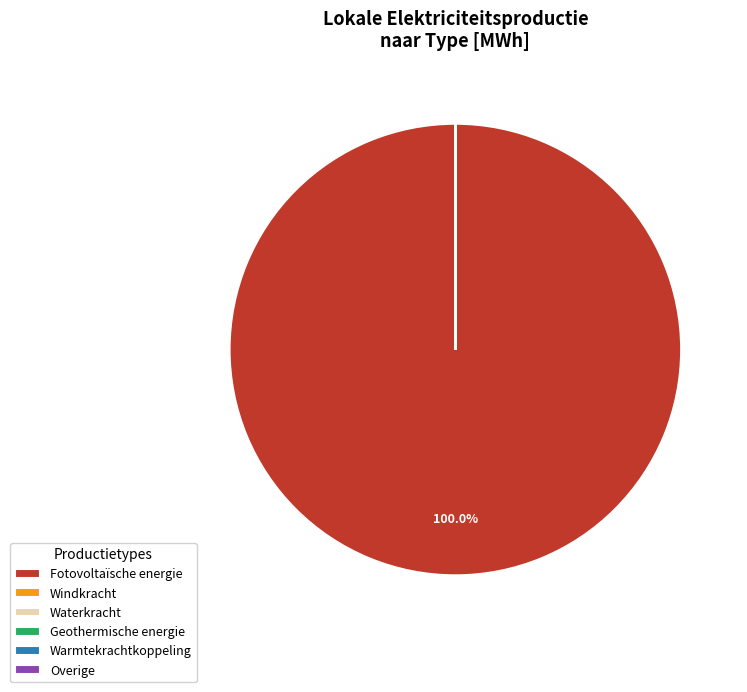

What is the largest slice in the pie chart?

Fotovoltaïsche energie